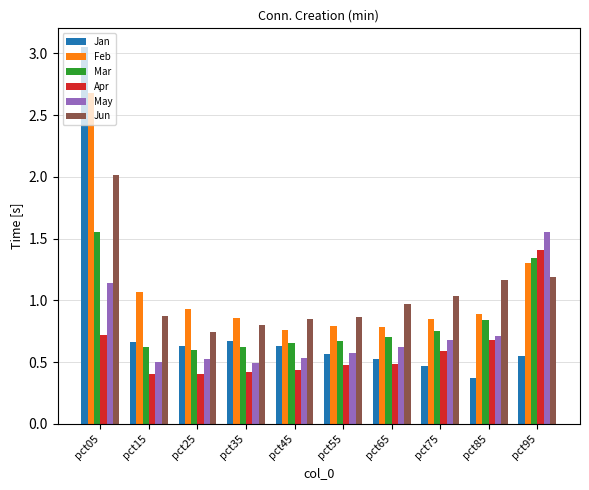

At which label does Mar reach its peak?

pct05